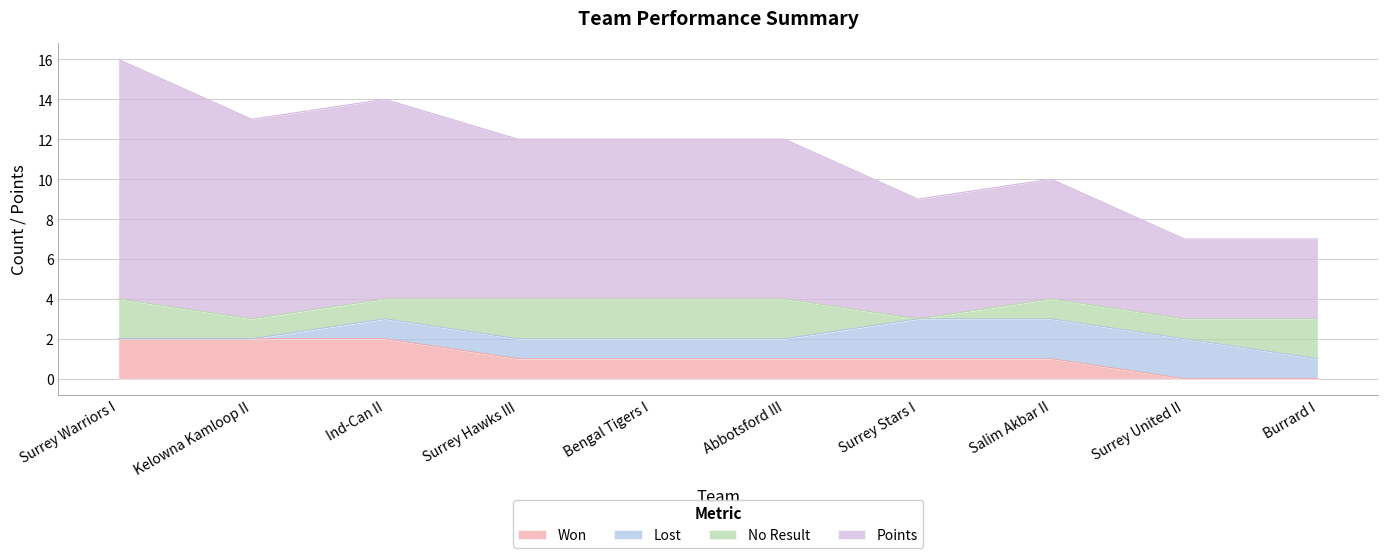

What is the total value across all series at Surrey Warriors I?

16